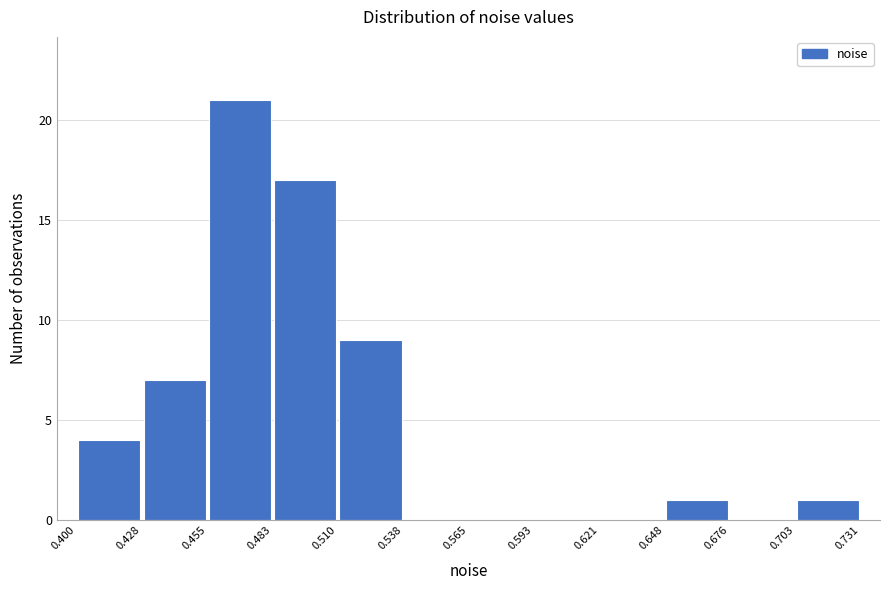

Reading left to right, list every bar in this chart as the range it spans on the x-axis followed by its height. The values are not printed on the chart, so give them approximately, as read against the axis.

0.400 to 0.428: 4
0.428 to 0.455: 7
0.455 to 0.483: 21
0.483 to 0.510: 17
0.510 to 0.538: 9
0.538 to 0.565: 0
0.565 to 0.593: 0
0.593 to 0.621: 0
0.621 to 0.648: 0
0.648 to 0.676: 1
0.676 to 0.703: 0
0.703 to 0.731: 1